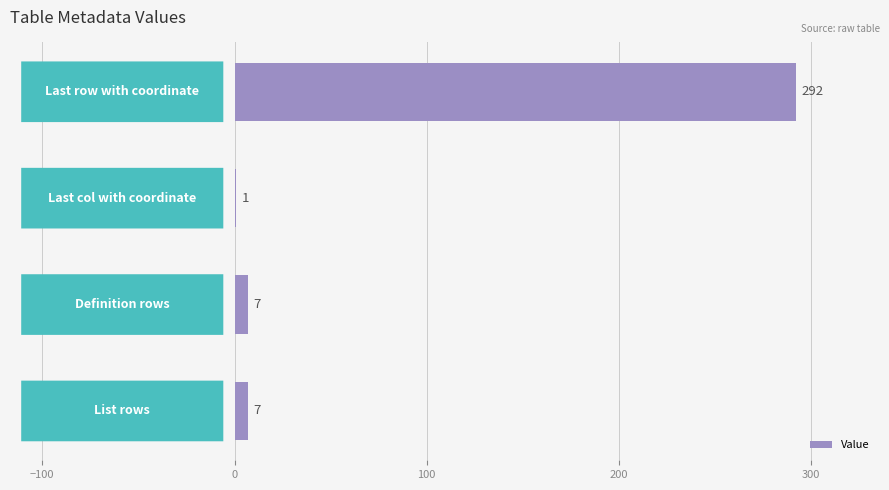

What is the maximum value shown in the chart?

292